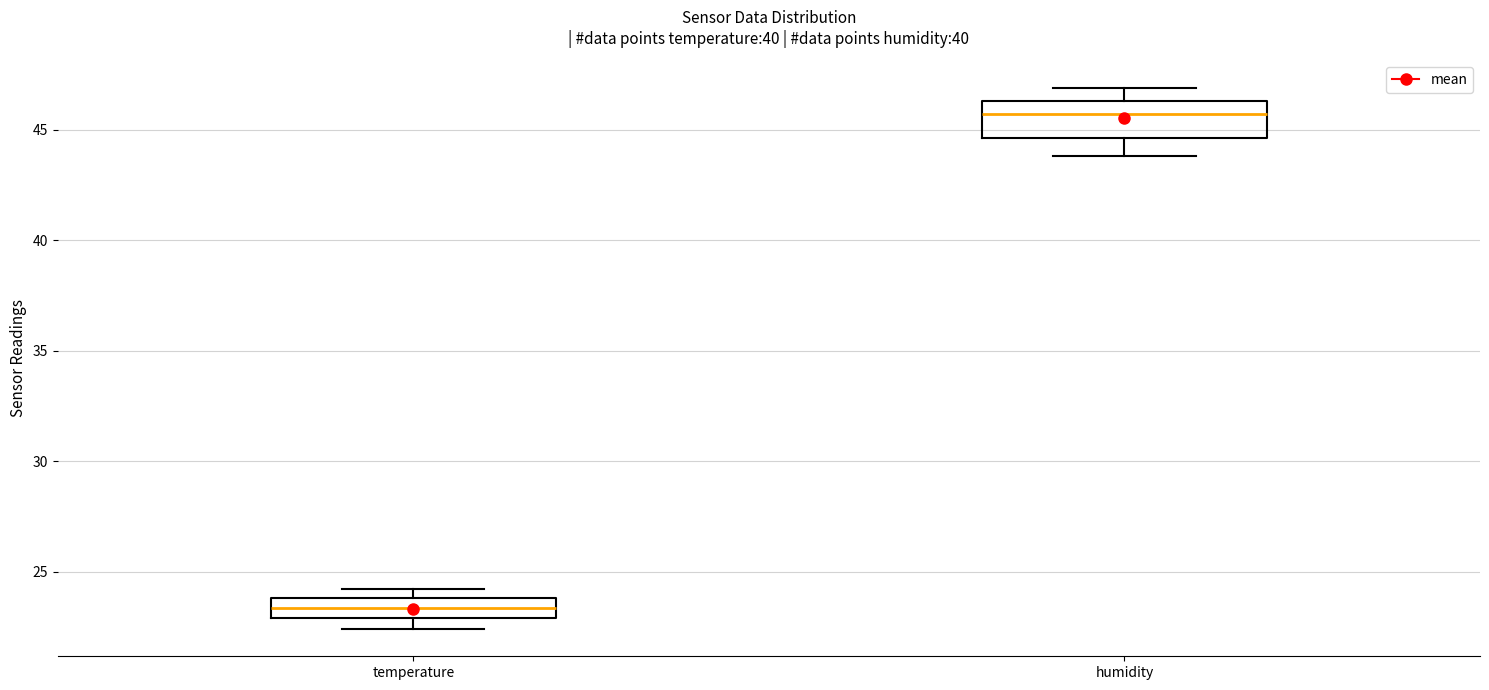

Reading left to right, read every box against the y-axis: the position of its median line, the range the box covers, and the ends of its whiskers. The values are not printed on the chart, so give them approximately, as read against the axis.

temperature: median 23.5, box 23.0 to 24.0, whiskers 22.5 to 24.0 (just above the box's upper edge)
humidity: median 45.5, box 44.5 to 46.5, whiskers 44.0 to 47.0